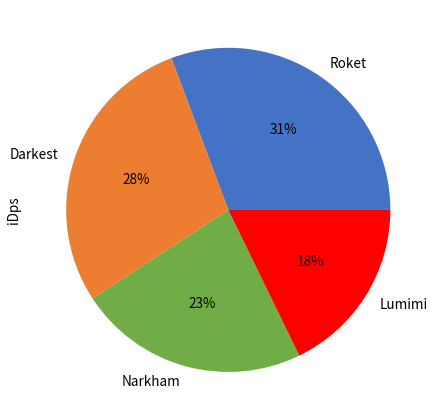

Rank the categories by value from highest to lowest.

Roket, Darkest, Narkham, Lumimi